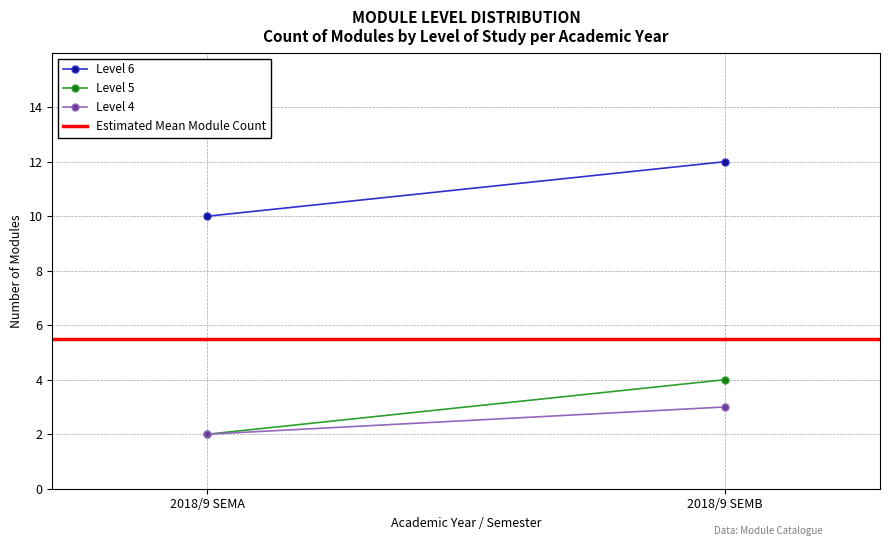

What is the difference between the highest and lowest values at 2018/9 SEMB?

9.0